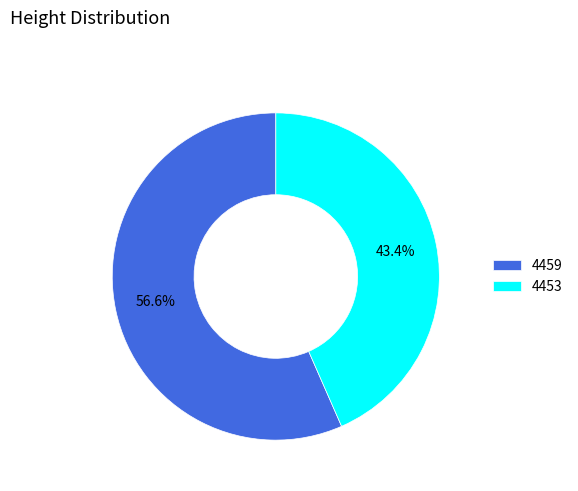

What portion of the pie excludes 4459?

43.4%